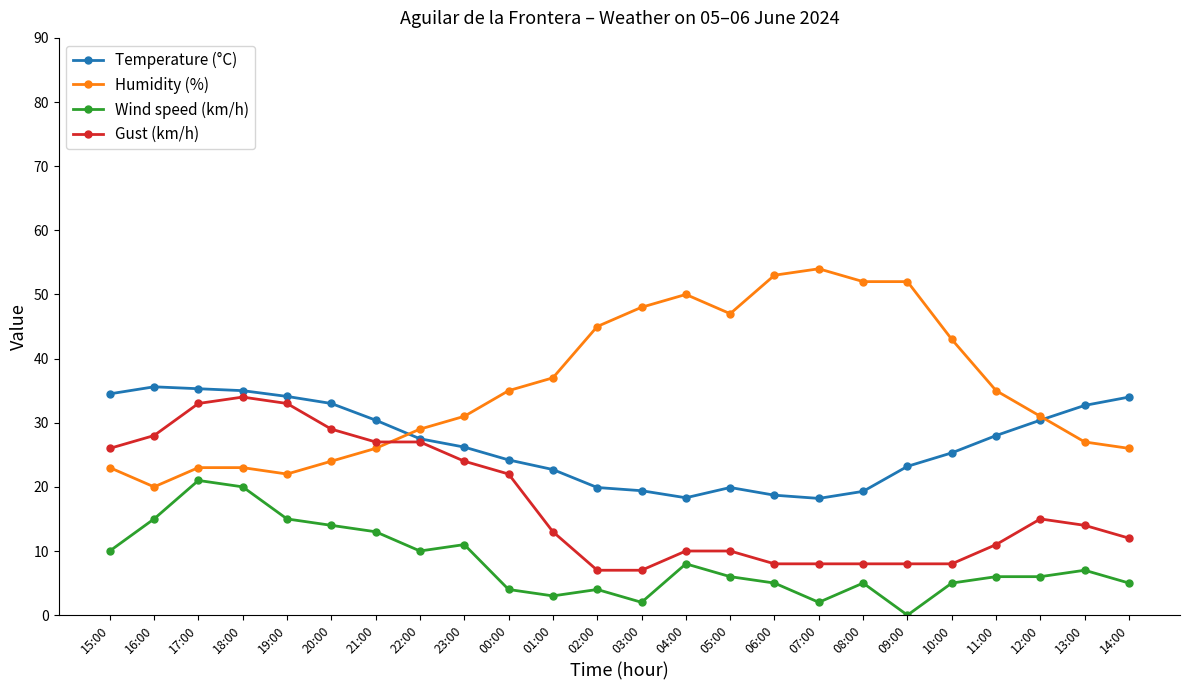

True or false: Gust (km/h) and Wind speed (km/h) cross at least once.

False